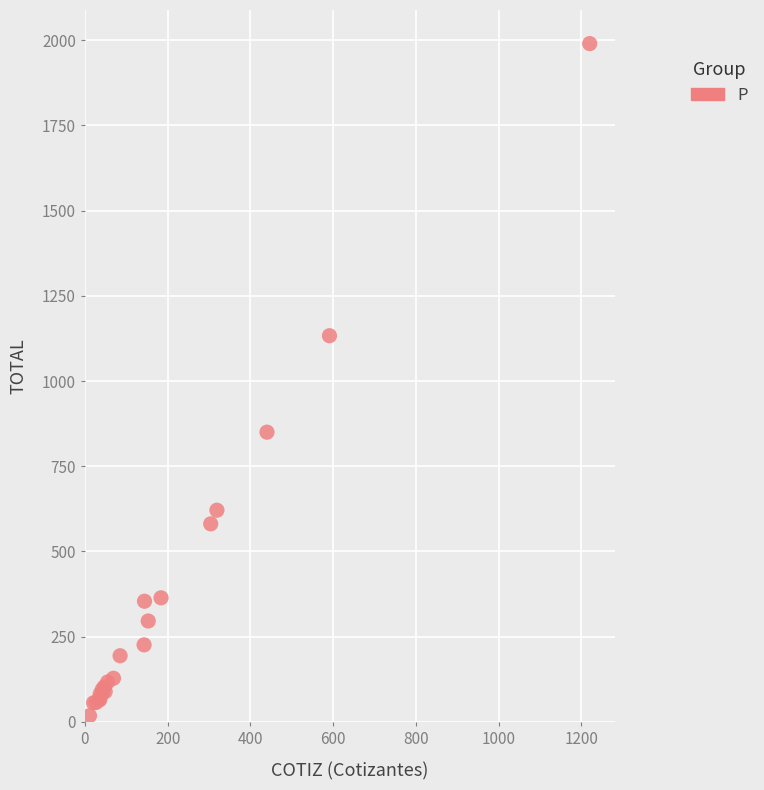

What Y value in the scatter plot is closest to 1004?

1133